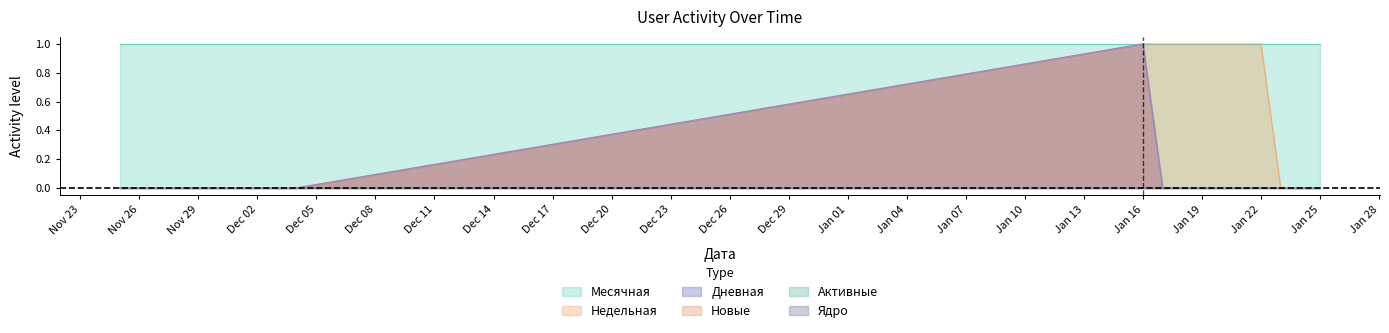

How many values in the Недельная series exceed 0?

7